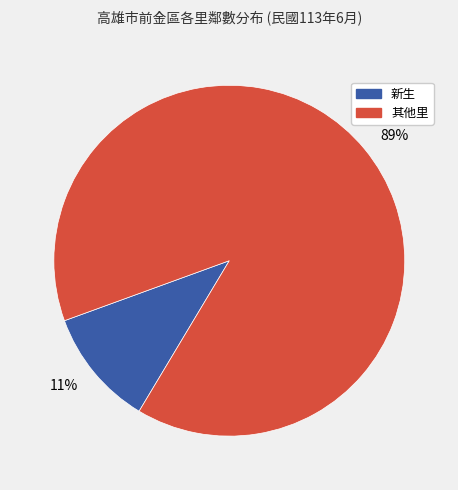

Which slice represents more than half of the pie?

89%